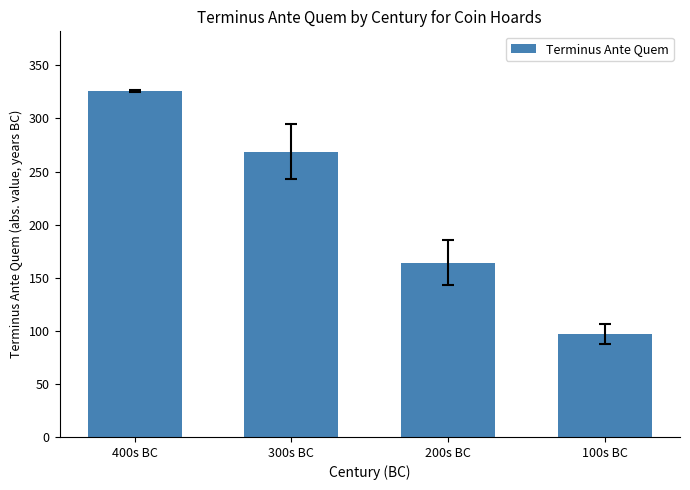

What is the value of the 1st bar from the left?

326.0